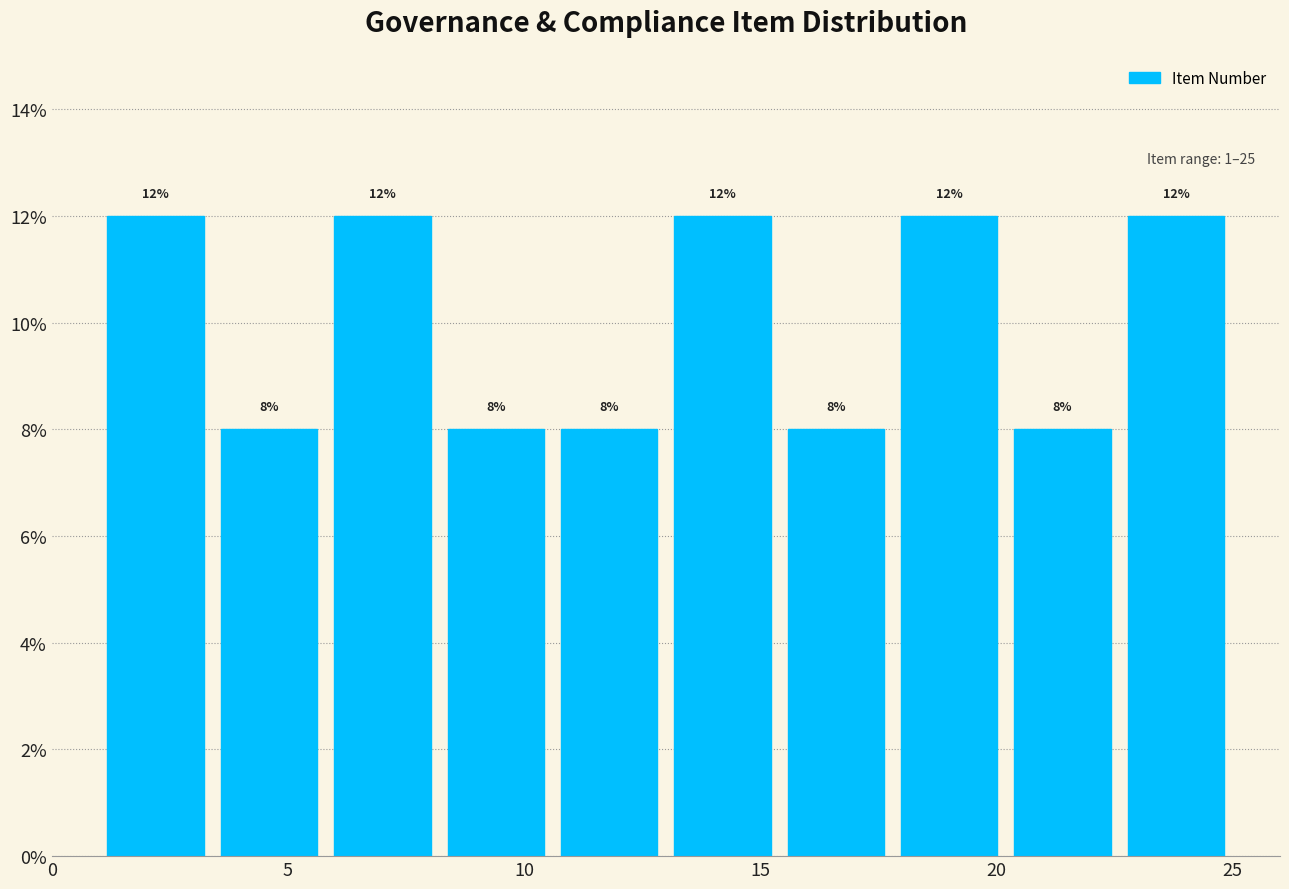

Reading left to right, transcribe this chart: for each bar, give the range it covers on the x-axis and its height. The bar edges are not printed on the chart, so give them approximately, as read against the axis.

1.0 to 3.4: 12
3.4 to 5.8: 8
5.8 to 8.2: 12
8.2 to 10.6: 8
10.6 to 13.0: 8
13.0 to 15.4: 12
15.4 to 17.8: 8
17.8 to 20.2: 12
20.2 to 22.6: 8
22.6 to 25.0: 12